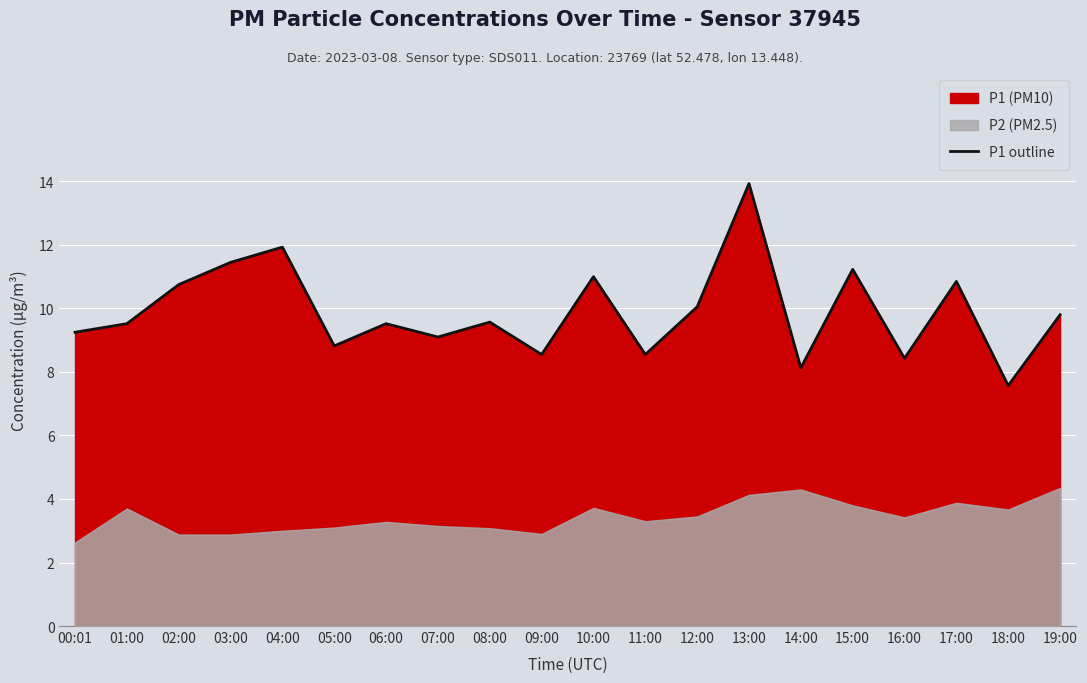

Rank the categories by value from highest to lowest.

13:00, 04:00, 03:00, 15:00, 10:00, 17:00, 02:00, 12:00, 19:00, 08:00, 01:00, 06:00, 00:01, 07:00, 05:00, 09:00, 11:00, 16:00, 14:00, 18:00